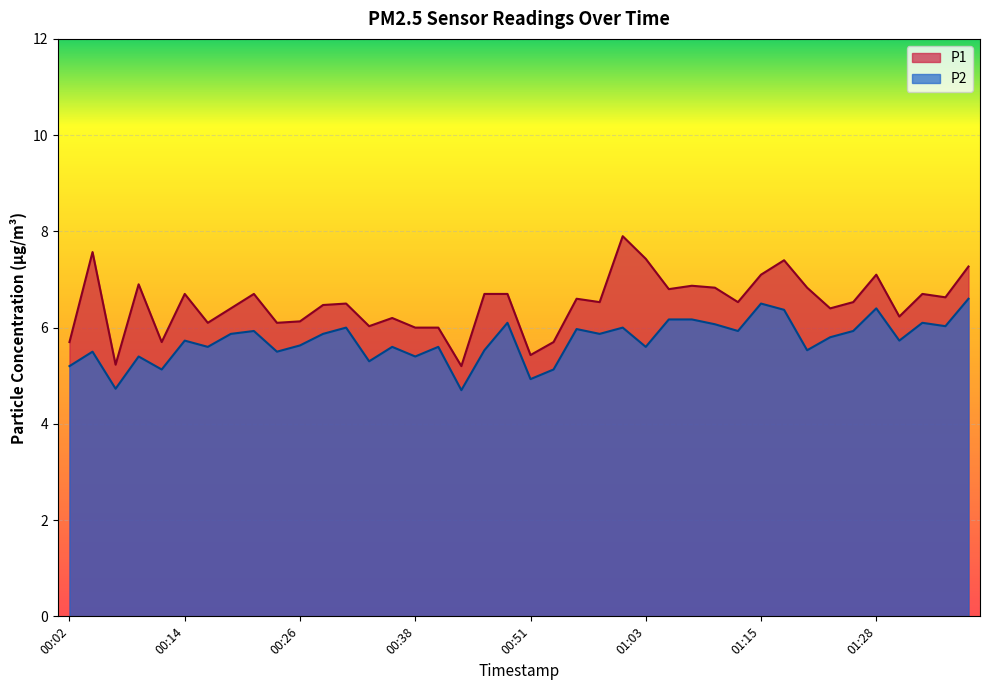

List the labels in order of P2 value, smallest first.

00:43, 00:07, 00:51, 00:11, 00:53, 00:02, 00:33, 00:09, 00:38, 00:04, 00:24, 00:46, 01:20, 00:16, 00:36, 00:41, 01:03, 00:26, 00:14, 01:30, 01:23, 00:19, 00:29, 00:58, 00:21, 01:13, 01:25, 00:56, 00:31, 01:00, 01:35, 01:10, 00:48, 01:33, 01:05, 01:08, 01:18, 01:28, 01:15, 01:38